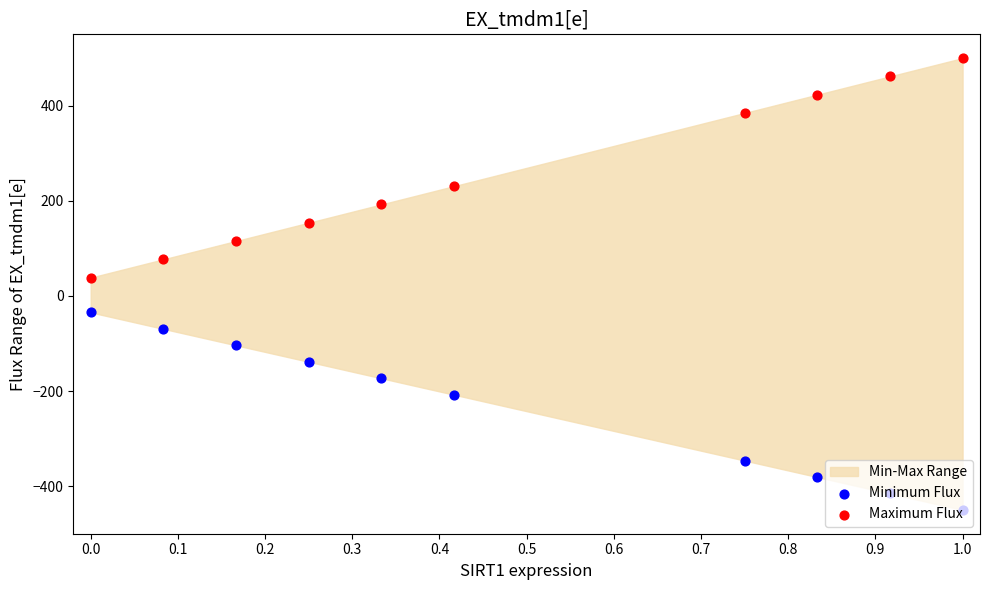

Which series reaches the minimum Y coordinate?

Minimum Flux